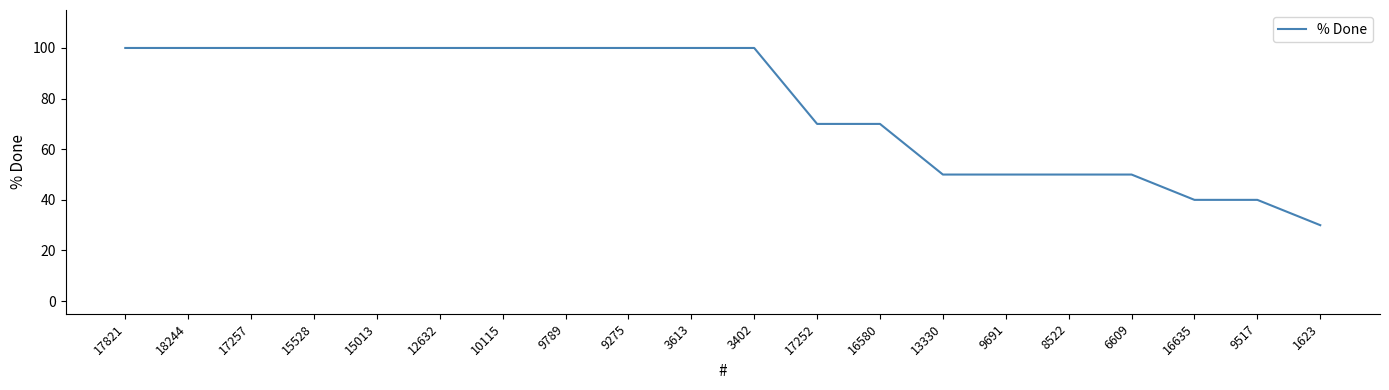

True or false: the data shows 10 at 1623.

False